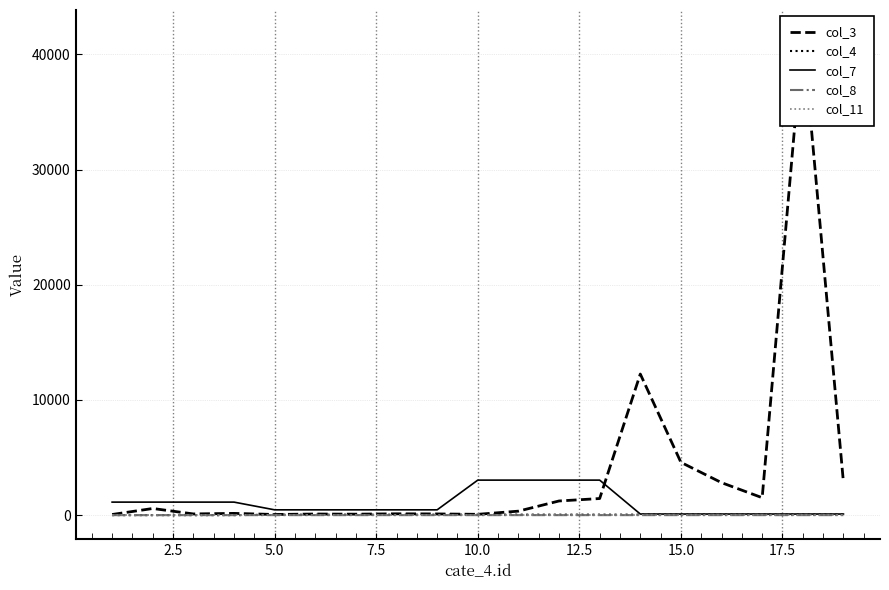

At which category does col_3 reach its first local valley?

5.0